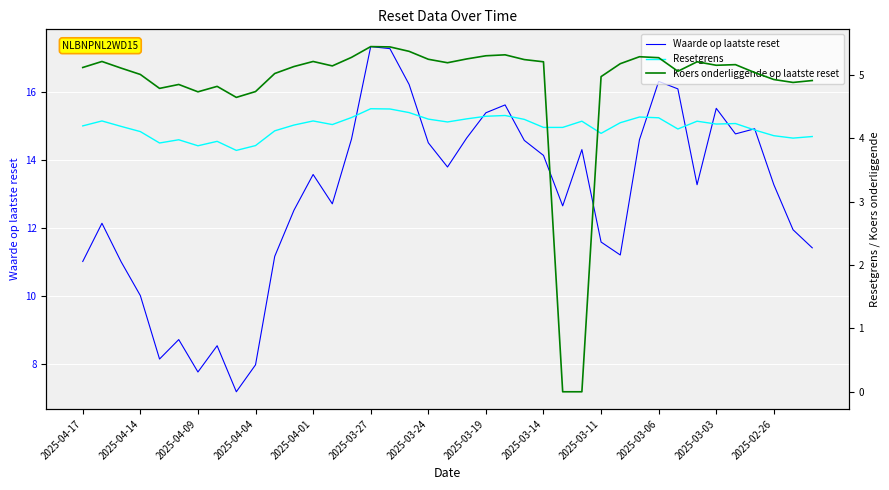

Which series has the largest total across all categories?

Waarde op laatste reset